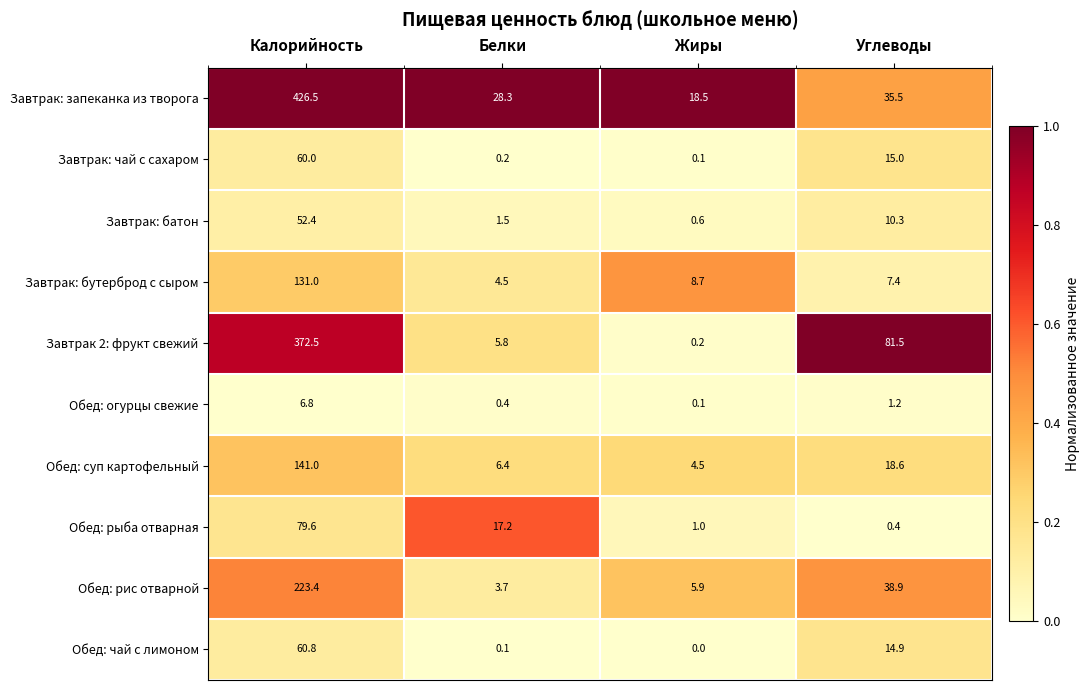

Count the number of data series in this chart.

10